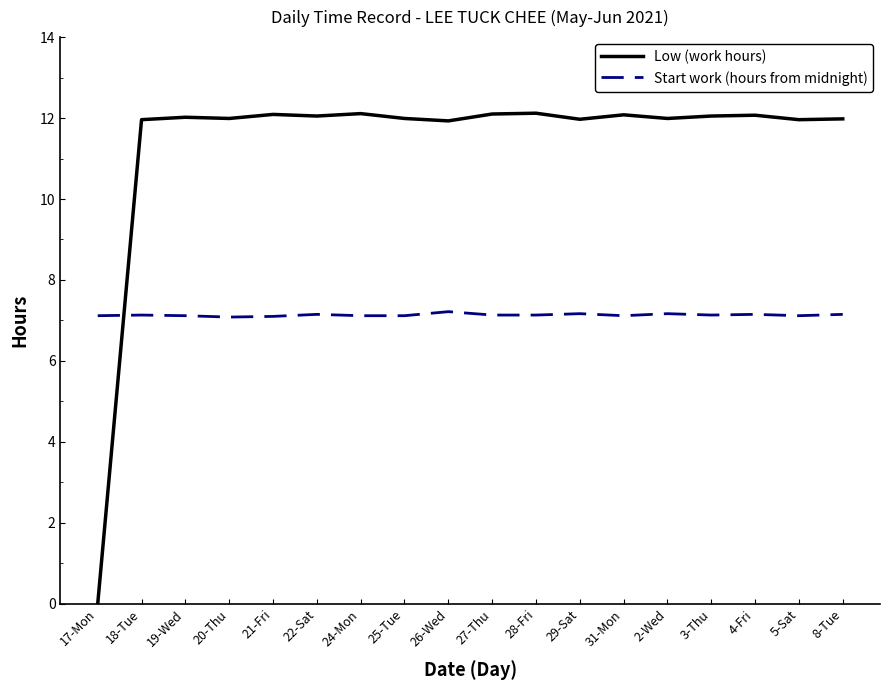

How many lines are shown in the chart?

2